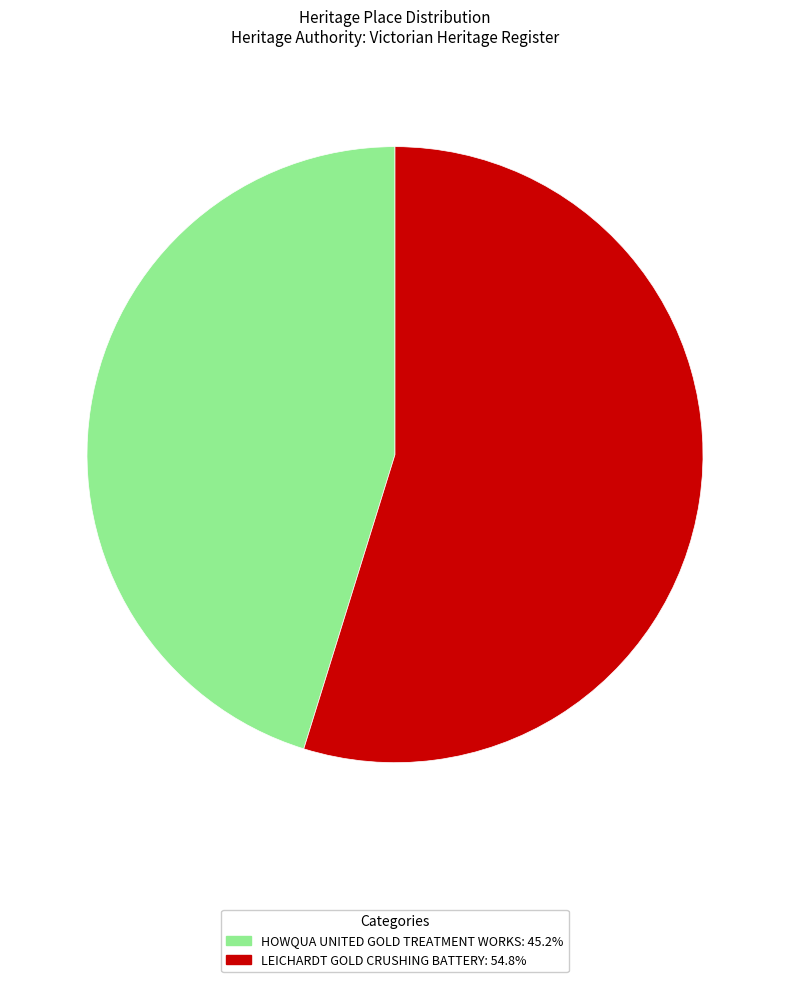

True or false: HOWQUA UNITED GOLD TREATMENT WORKS accounts for 56% of the total.

False